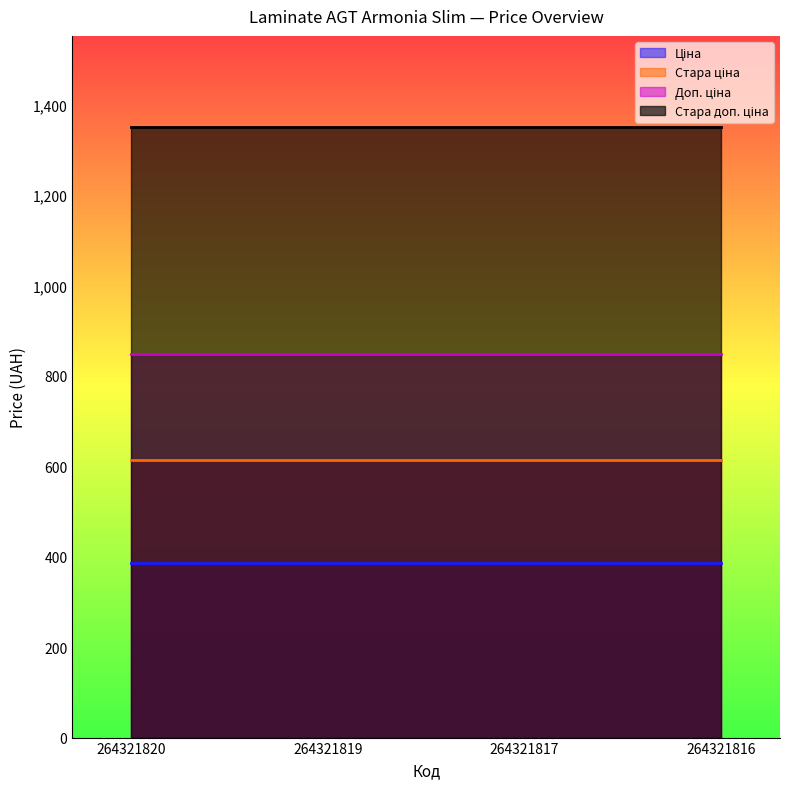

What is the total value across all series at 264321816?

3200.8